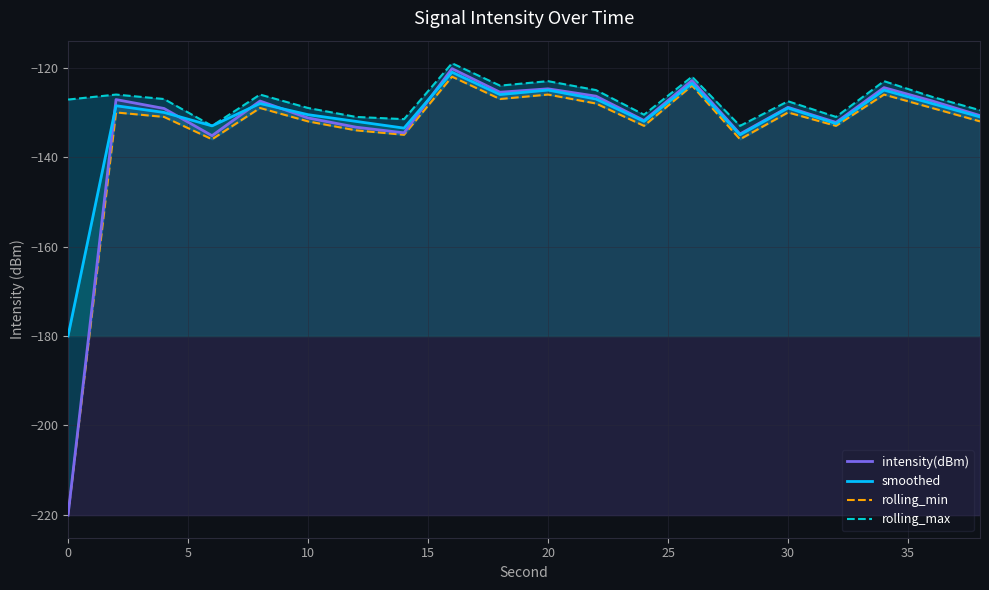

True or false: smoothed has a value of -84.7 at 20.

False